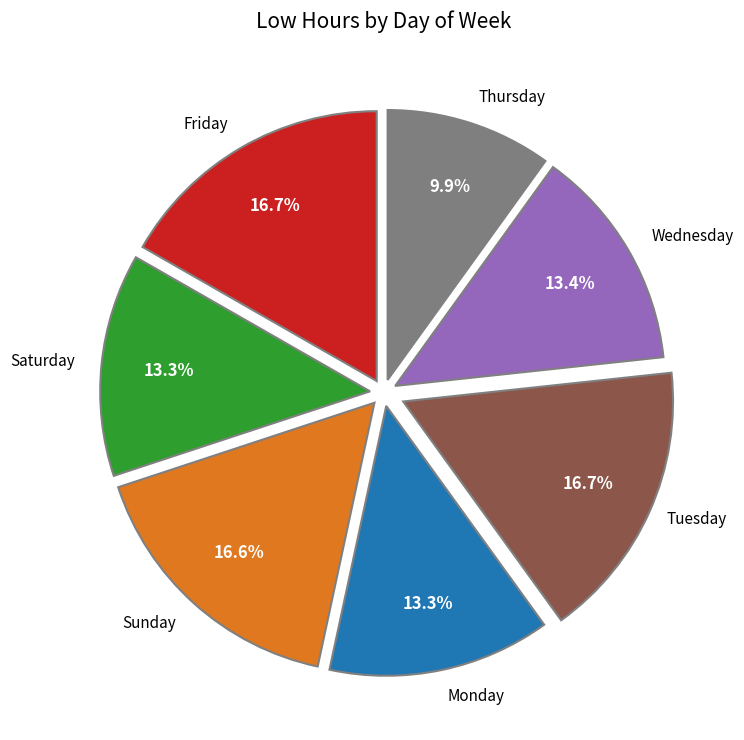

Is there any slice that represents more than half of the pie?

No